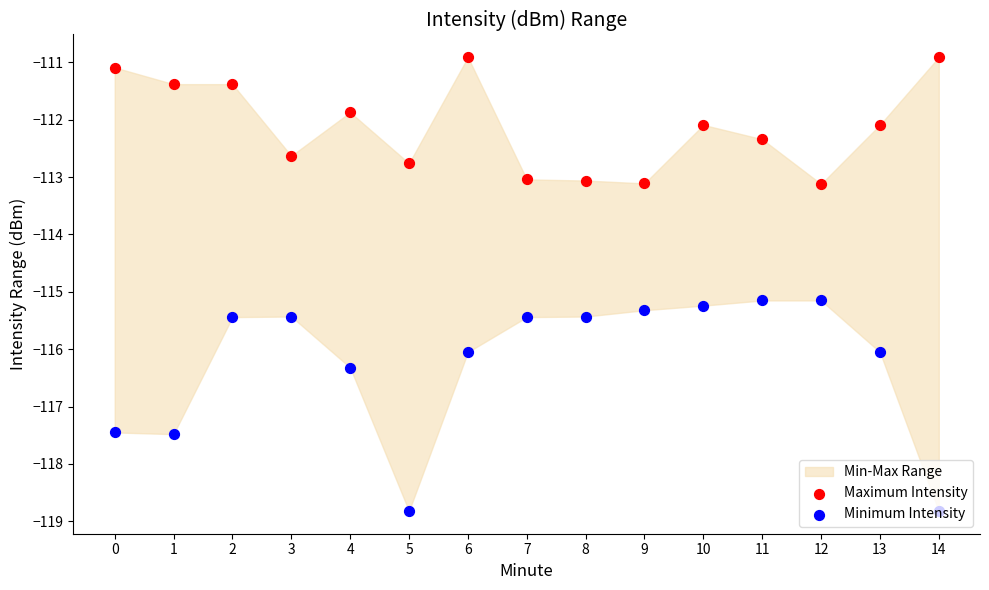

Is the value of Maximum Intensity at 12 greater than the value of Minimum Intensity at 9?

Yes